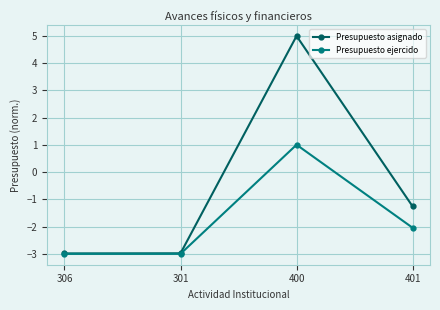

True or false: Presupuesto ejercido has a value of -0.8 at 401.

False